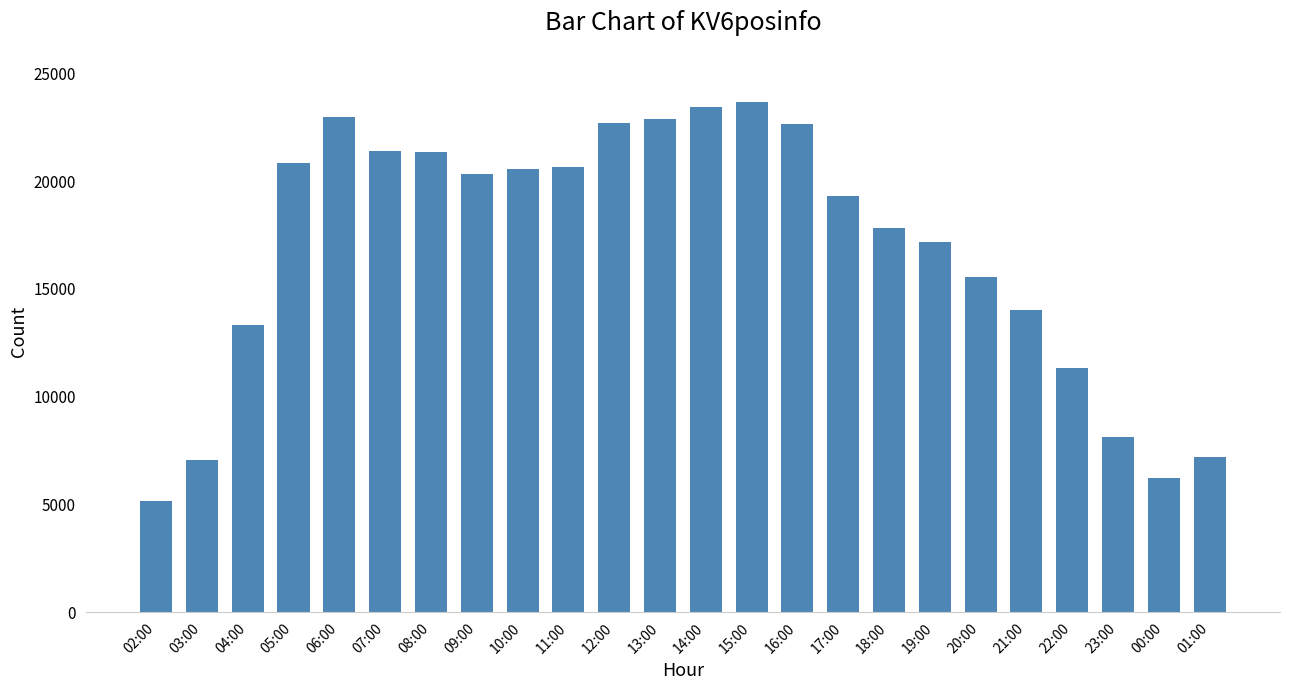

What is the ratio of the value at 20:00 to the value at 04:00?

1.2